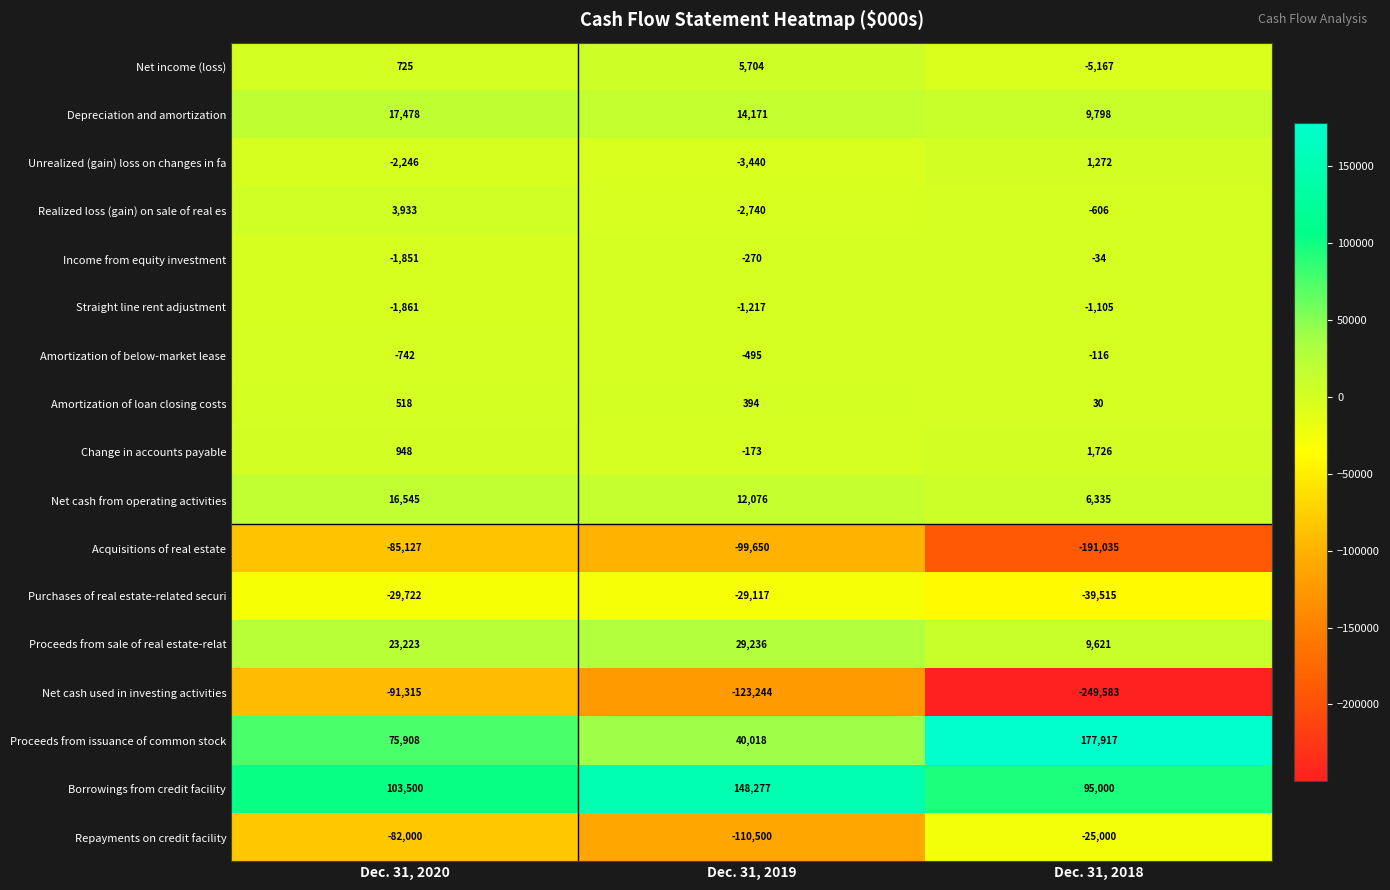

What is the sum of the Net cash from operating activities values at Dec. 31, 2020 and Dec. 31, 2019?

28621